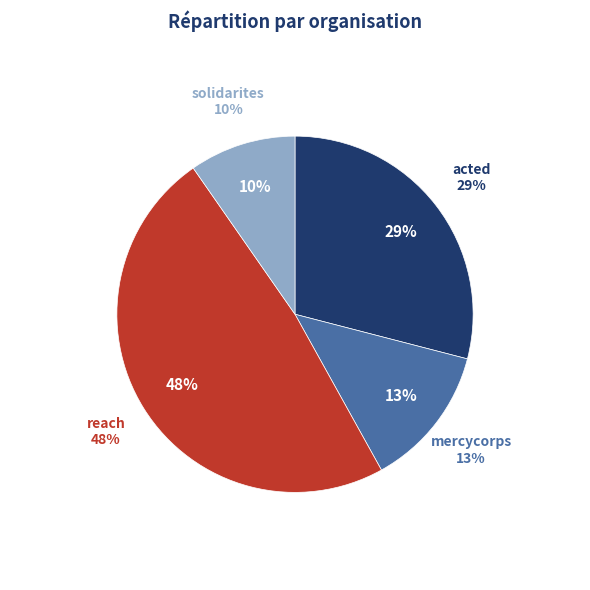

Rank the categories by value from lowest to highest.

solidarites, mercycorps, acted, reach